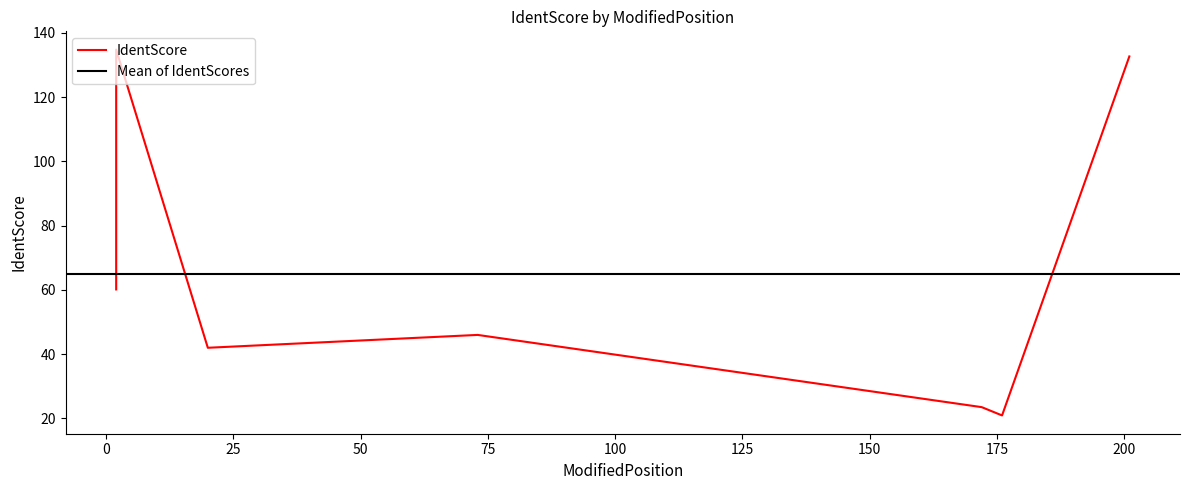

How many interior local valleys (lower than both neighbors) does the data have?

2